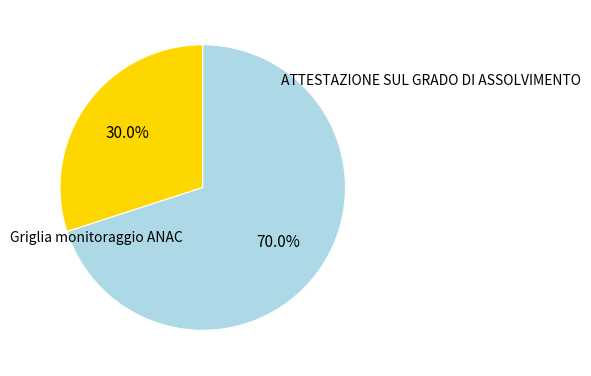

Does any single category account for the majority?

Yes